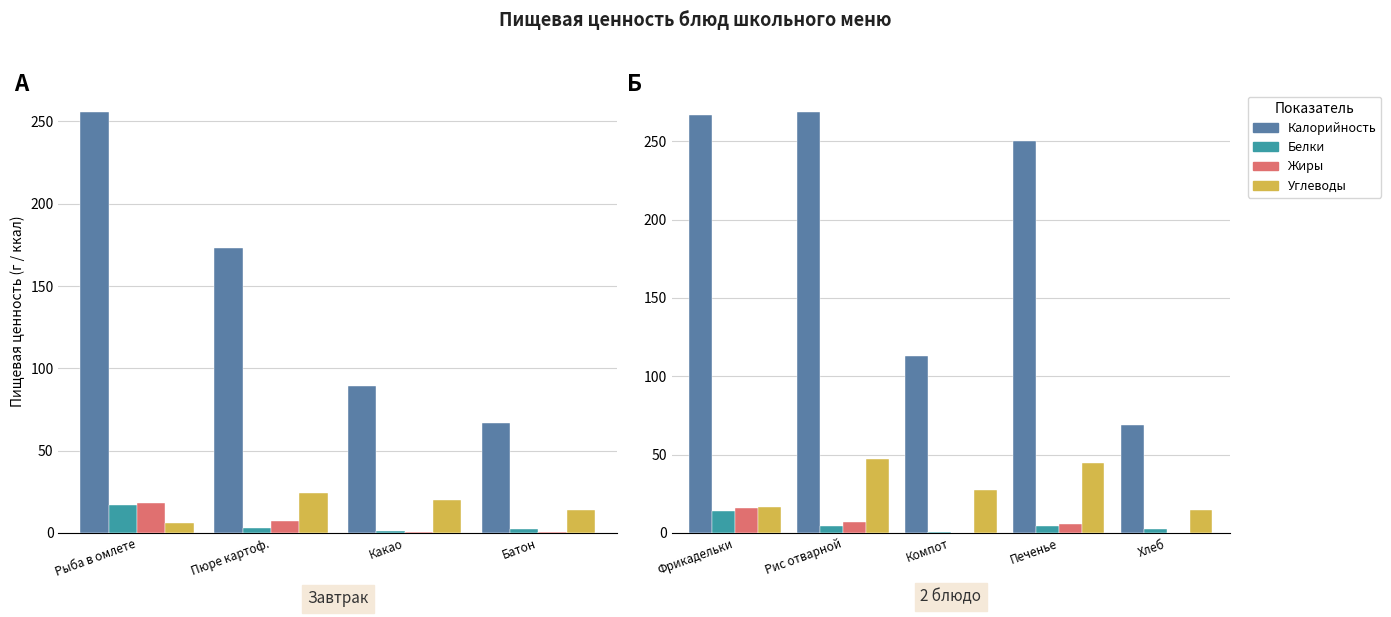

What is the total value across all series at Хлеб?

86.0